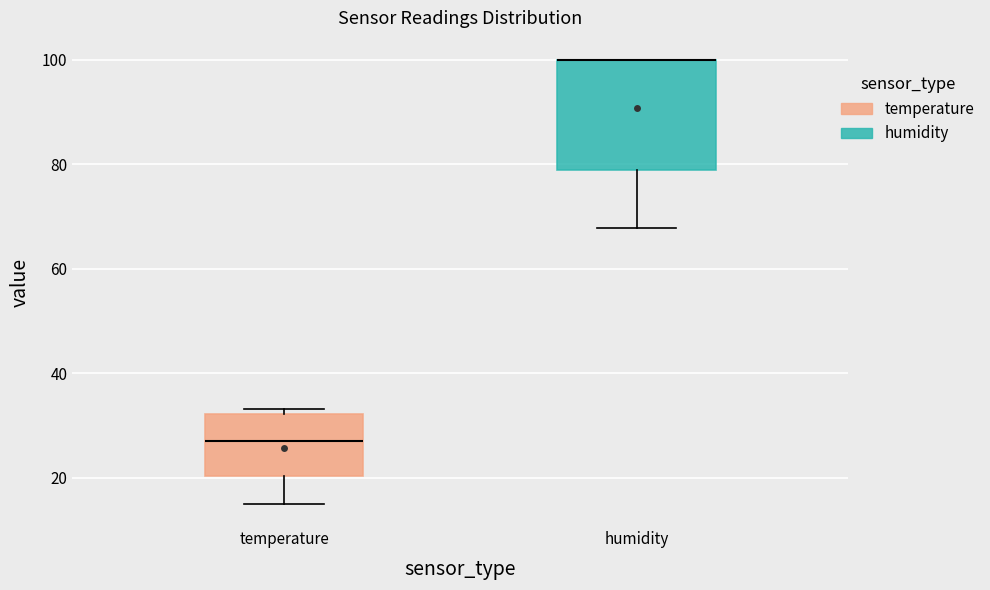

Reading left to right, transcribe this box plot: for each box, give where its median line is, the range the box spans, and where its two whiskers end, as read against the y-axis. The values are not printed on the chart, so give them approximately, as read against the axis.

temperature: median 28, box 20 to 32, whiskers 16 to 34
humidity: median 100 (drawn on the box's upper edge), box 78 to 100, whiskers 68 to 100